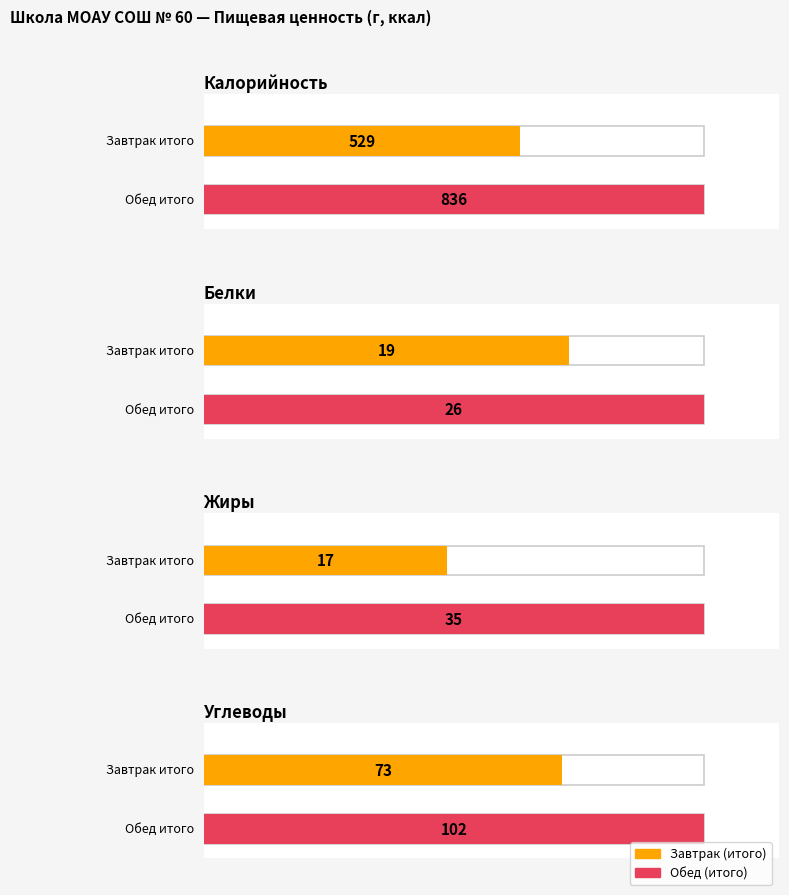

Which label corresponds to the largest value in the chart?

Обед